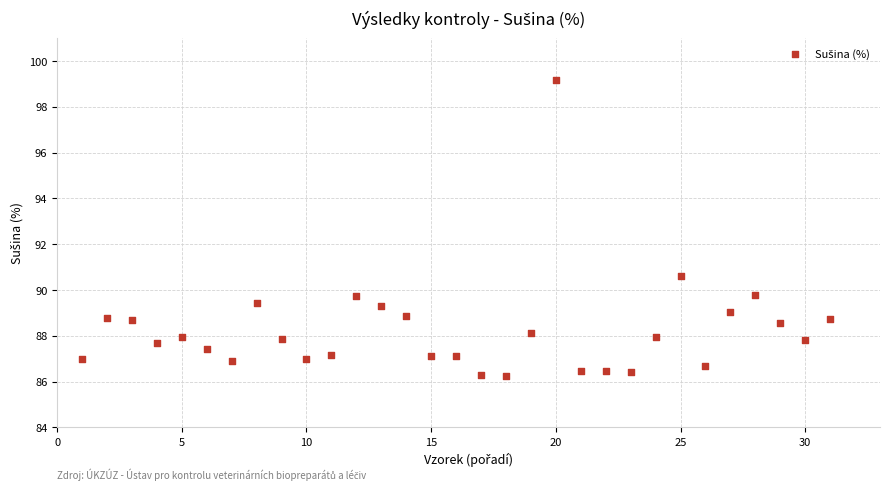

What is the range of Y values (max minus min)?

12.9